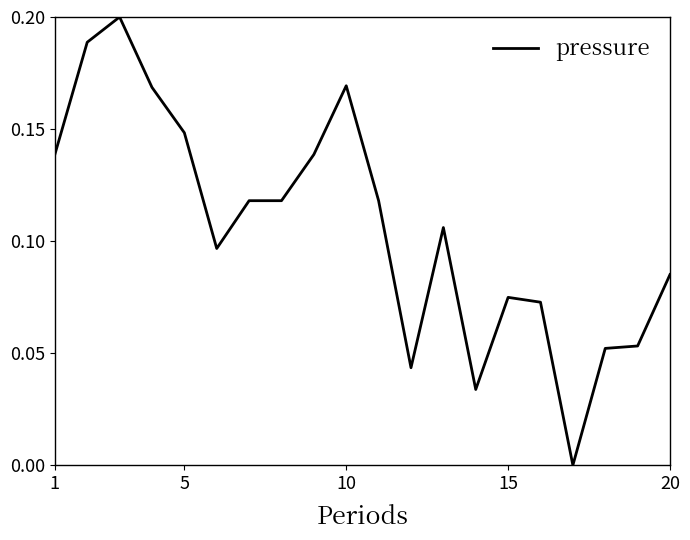

How many lines are shown in the chart?

1